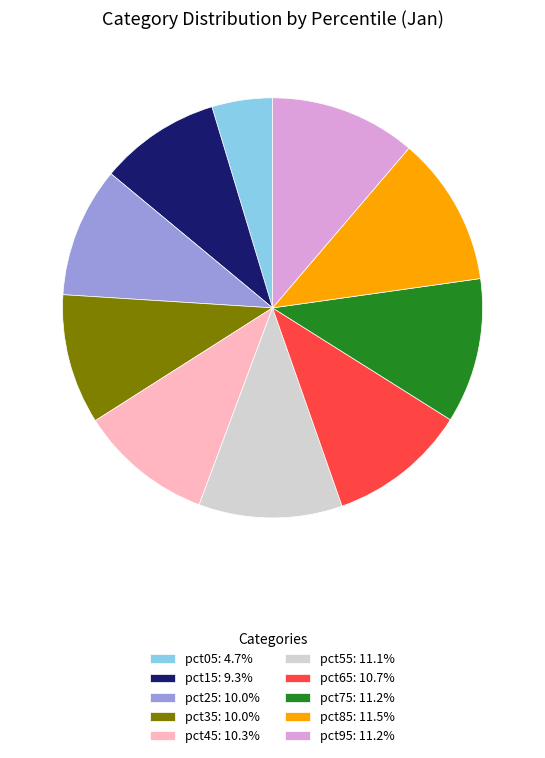

Do pct45 and pct75 together represent more than half of the pie?

No